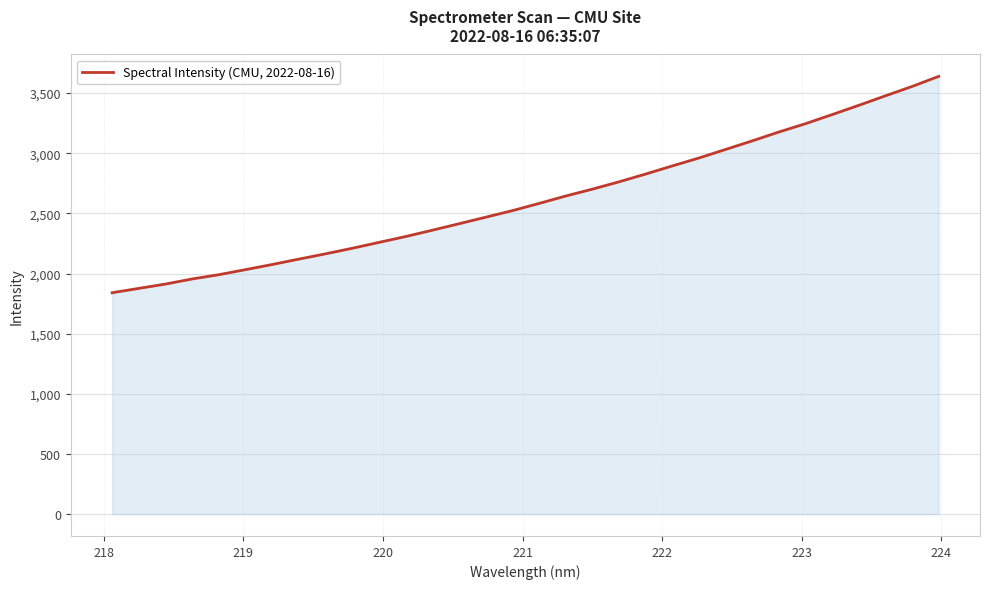

What is the maximum value shown in the chart?

3639.0